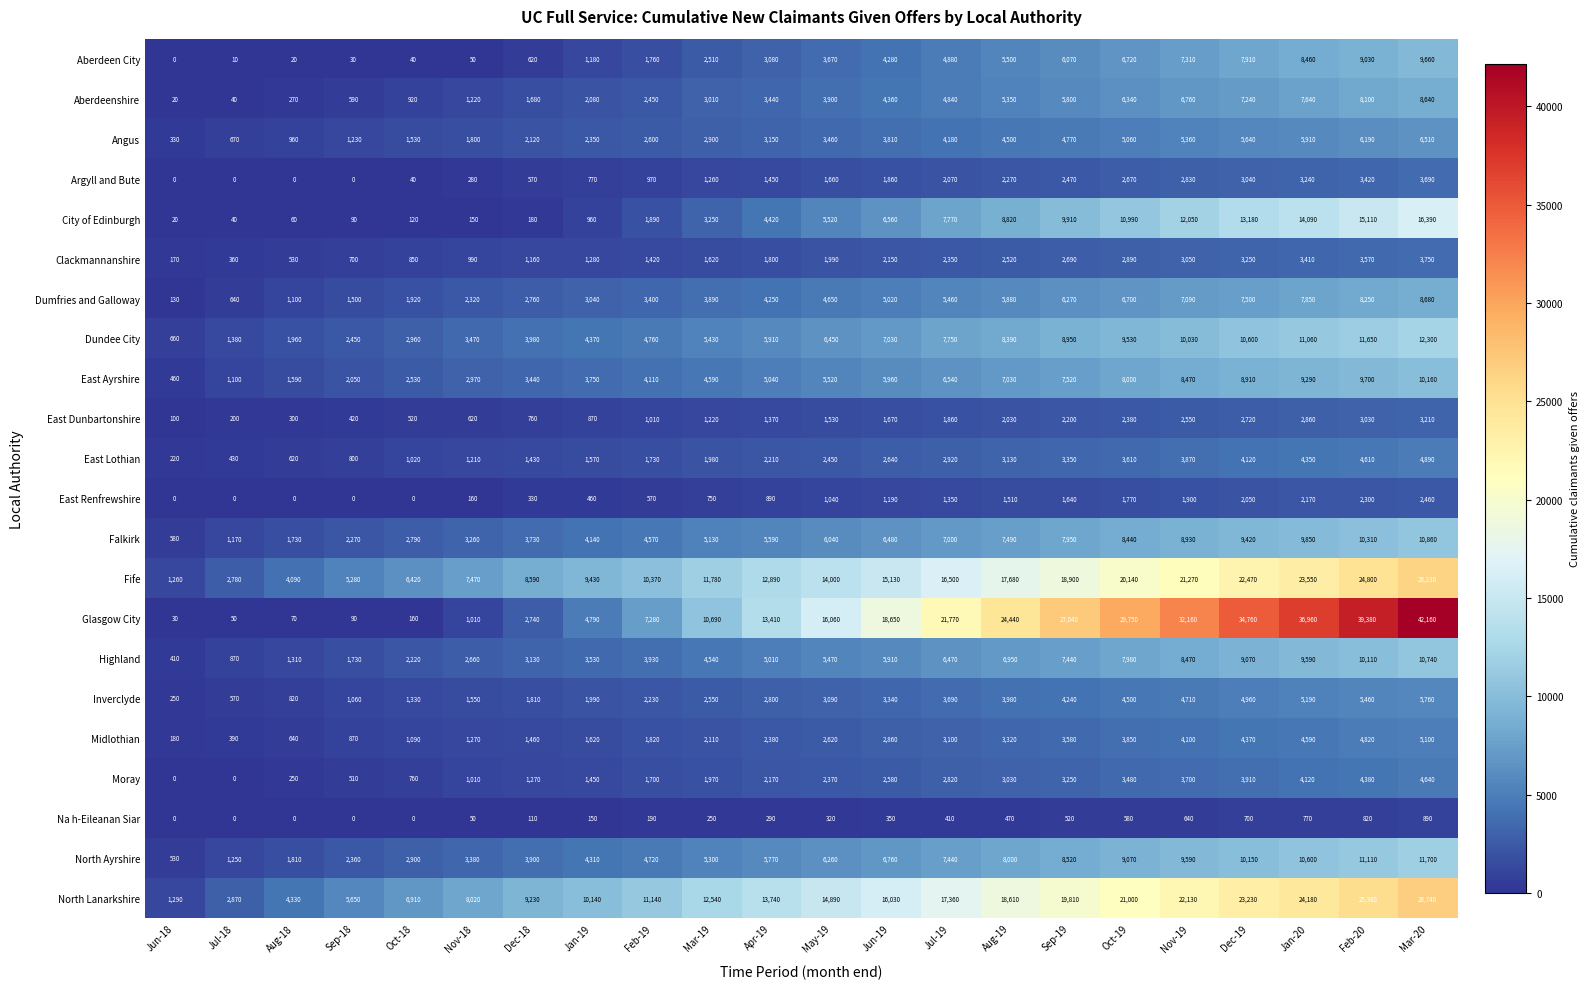

What is the total value across all series at Jun-18?

6640